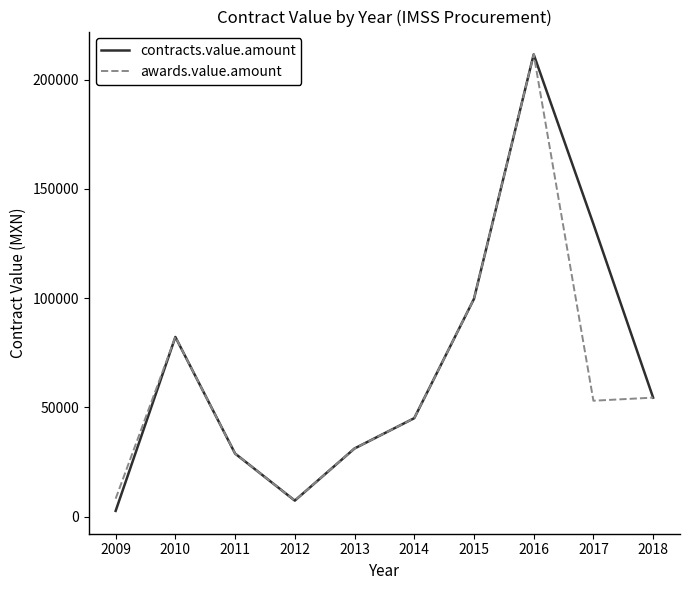

What value does the awards.value.amount series have at 2011?

28913.6